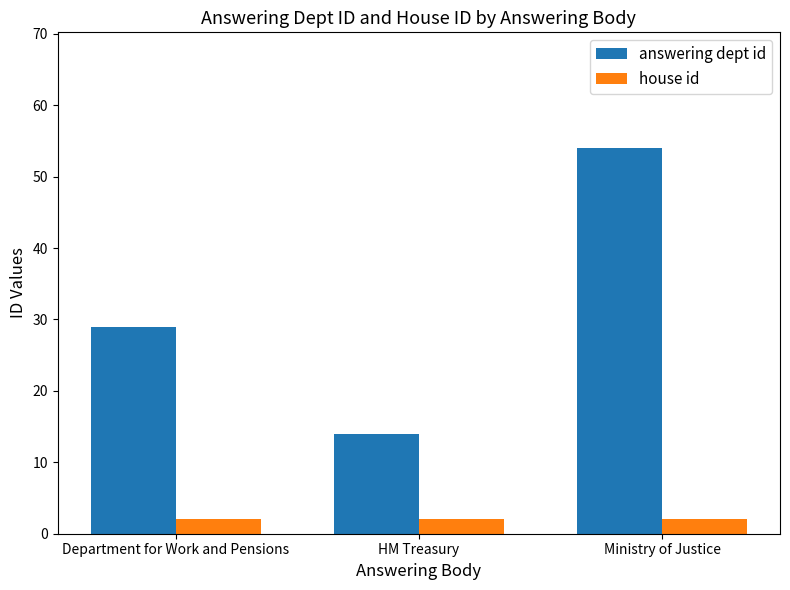

What are all the series names shown in the legend?

answering dept id, house id